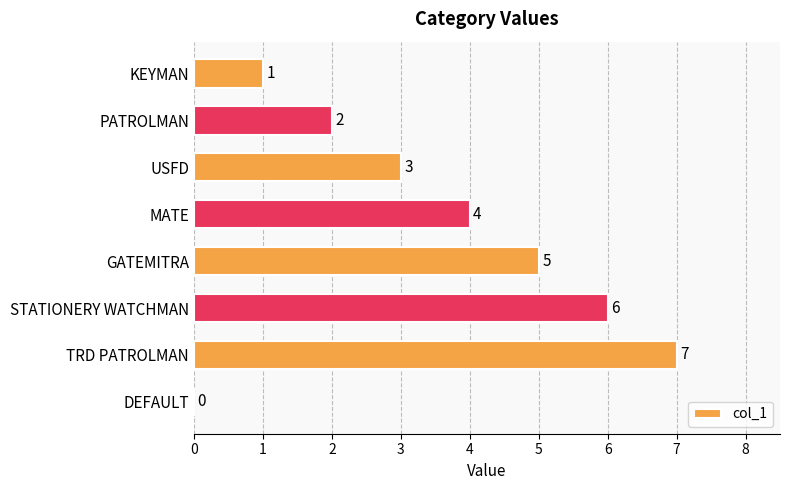

Which has a higher value, STATIONERY WATCHMAN or MATE?

STATIONERY WATCHMAN